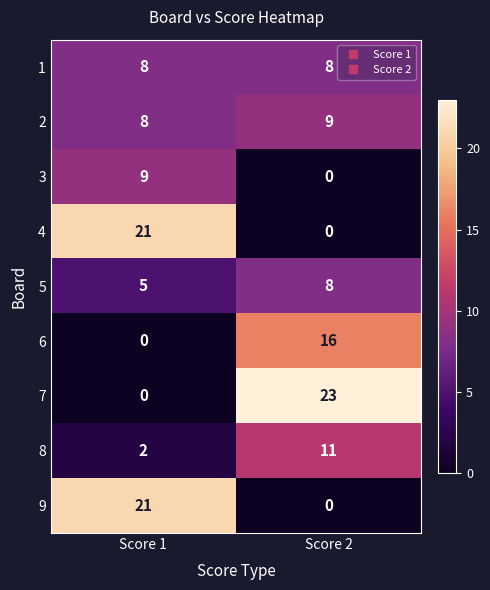

Reading left to right, transcribe all the data shown in this chart.

1: 8	8
2: 8	9
3: 9	0
4: 21	0
5: 5	8
6: 0	16
7: 0	23
8: 2	11
9: 21	0